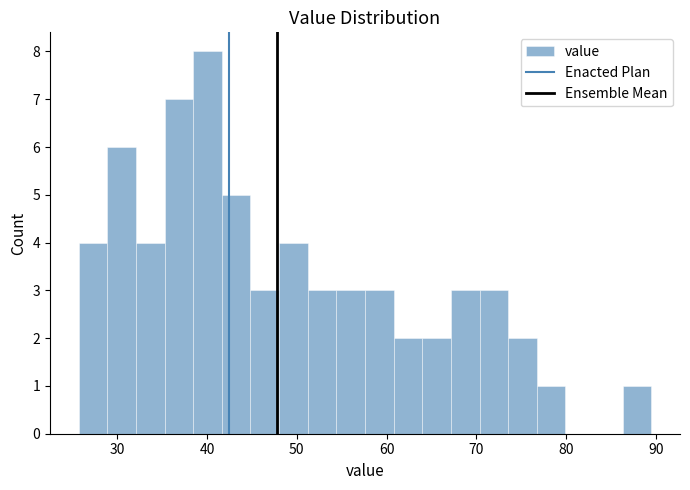

Around what value on the x-axis is the tallest bar? Give the approximate position of its centre, as read against the axis.

40